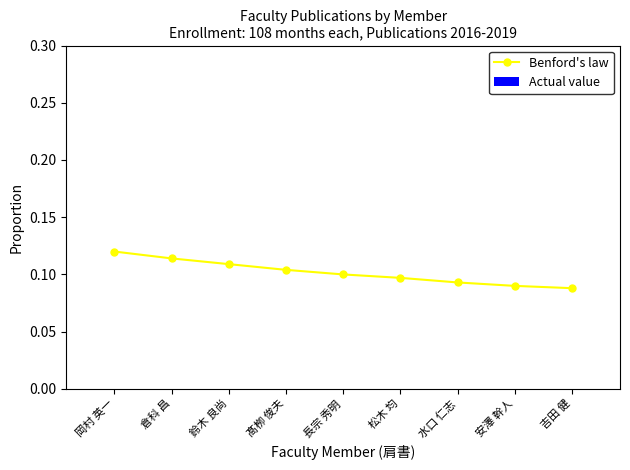

Is it true that the value at 倉科 昌 is 0.2?

False